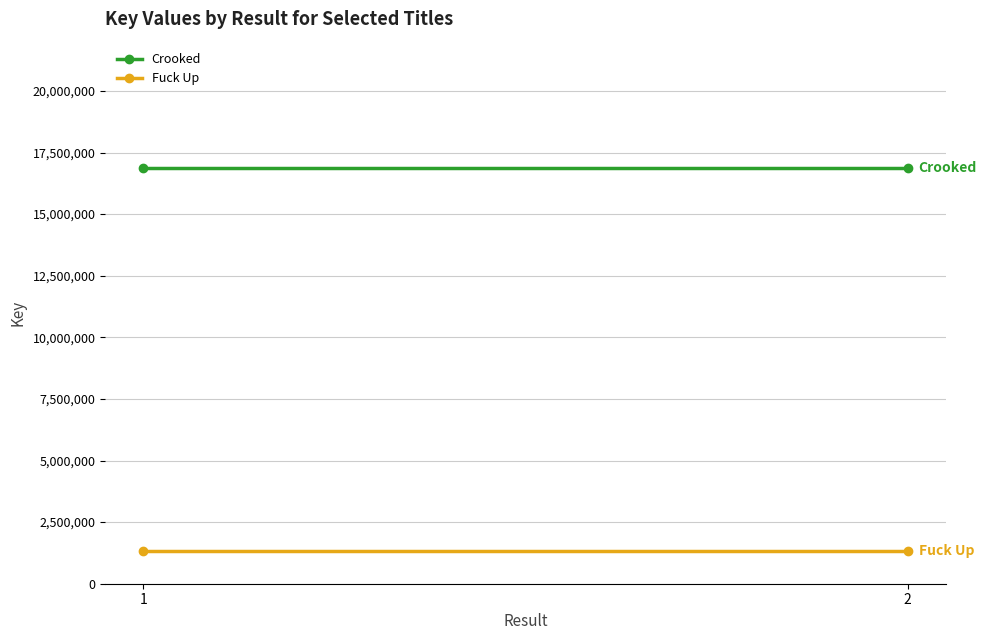

Rank the series by their average value, from lowest to highest.

Fuck Up, Crooked